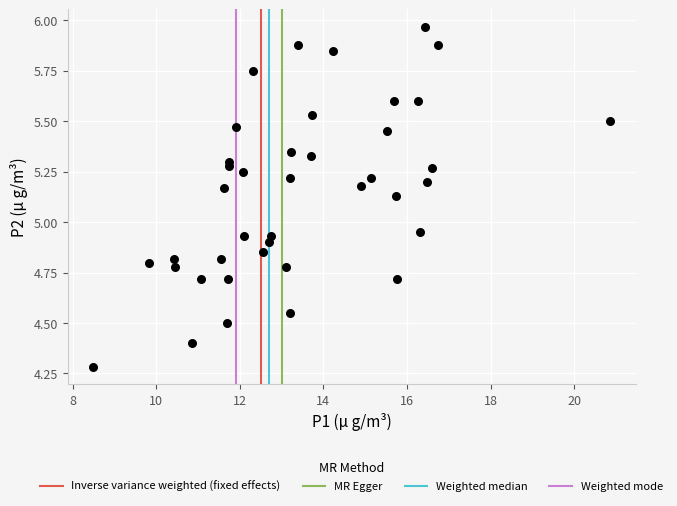

What is the range of X values (max minus min)?

12.4